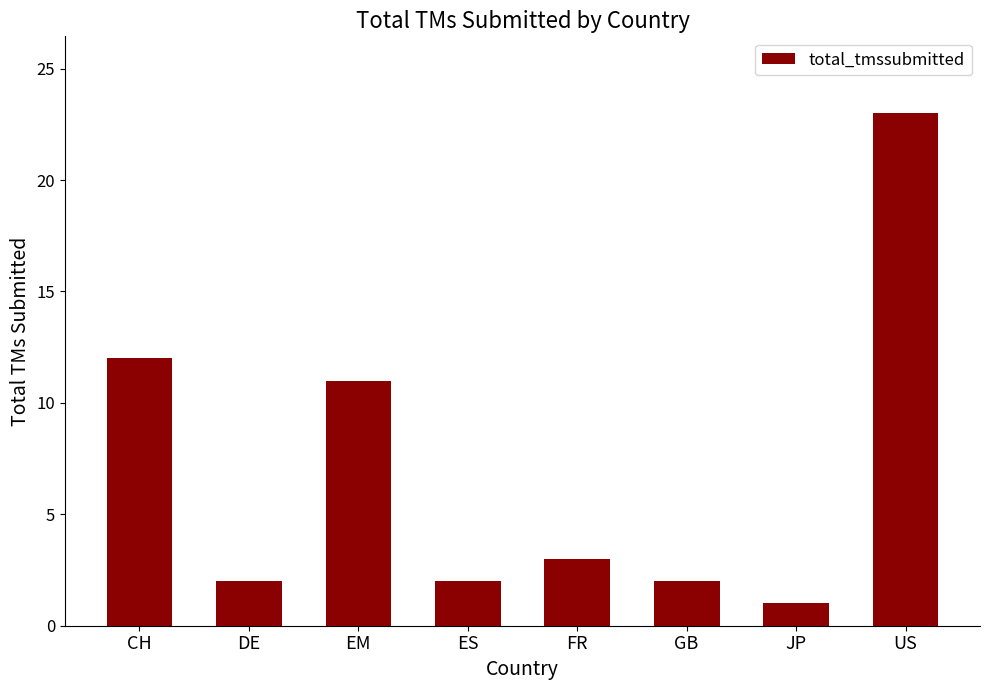

At which label is the value closest to 12?

CH